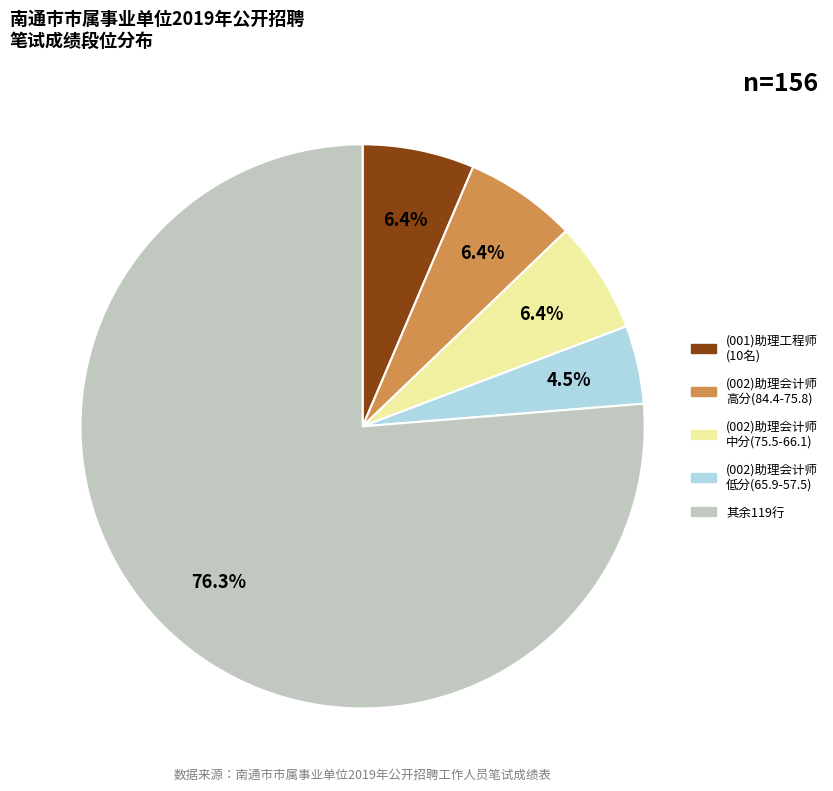

Does any single category account for the majority?

Yes